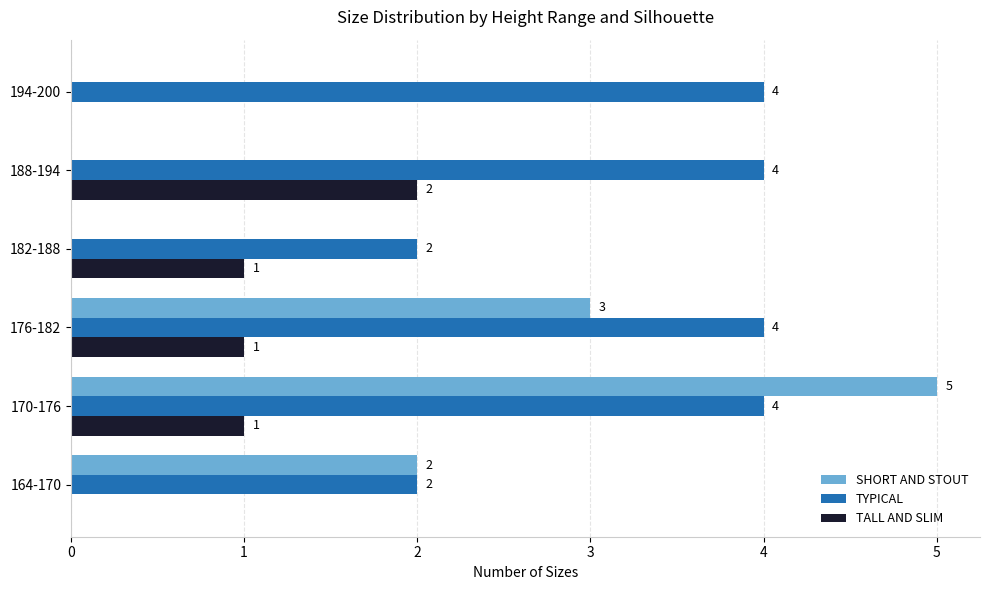

Which category has the highest value in the SHORT AND STOUT series?

170-176